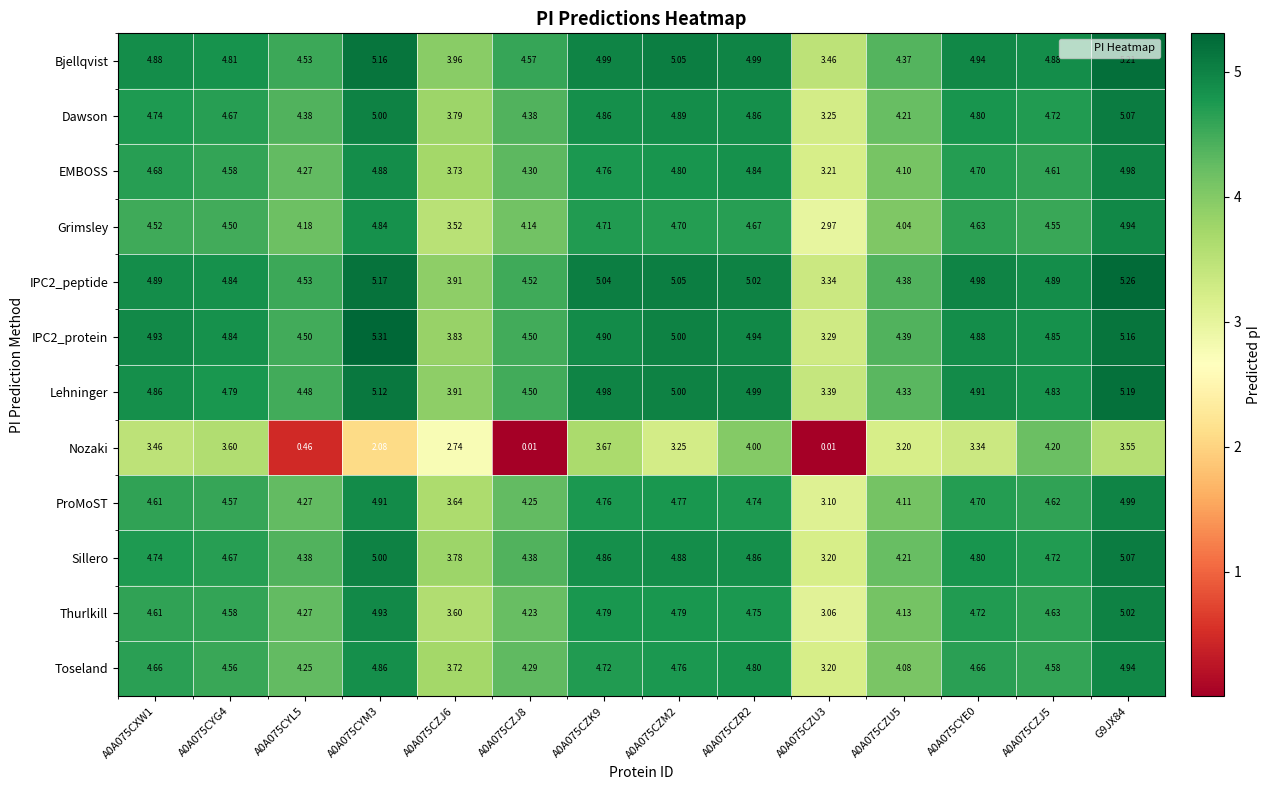

Which series has the largest range (max minus min)?

Nozaki